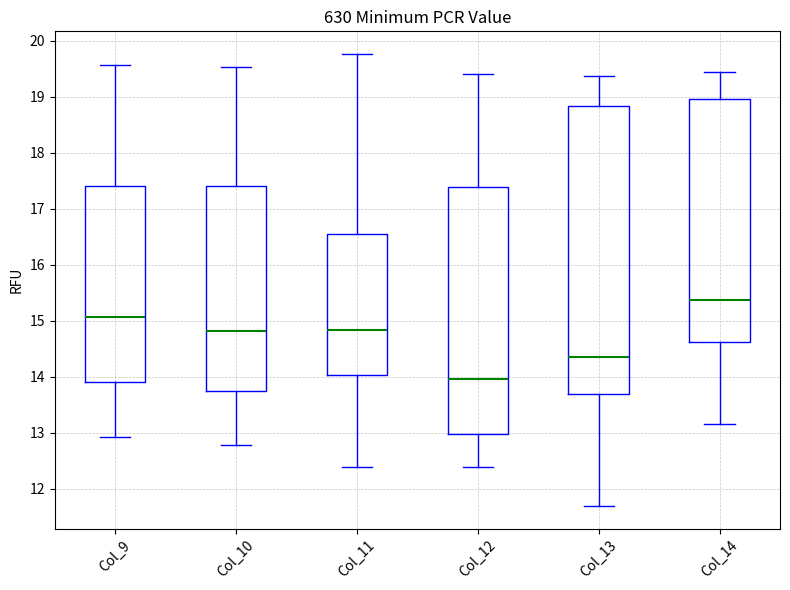

Reading left to right, read every box against the y-axis: the position of its median line, the range the box covers, and the ends of its whiskers. The values are not printed on the chart, so give them approximately, as read against the axis.

Col_9: median 15.1, box 13.9 to 17.4, whiskers 12.9 to 19.6
Col_10: median 14.8, box 13.7 to 17.4, whiskers 12.8 to 19.5
Col_11: median 14.8, box 14.0 to 16.5, whiskers 12.4 to 19.8
Col_12: median 14.0, box 13.0 to 17.4, whiskers 12.4 to 19.4
Col_13: median 14.3, box 13.7 to 18.8, whiskers 11.7 to 19.4
Col_14: median 15.4, box 14.6 to 19.0, whiskers 13.1 to 19.4